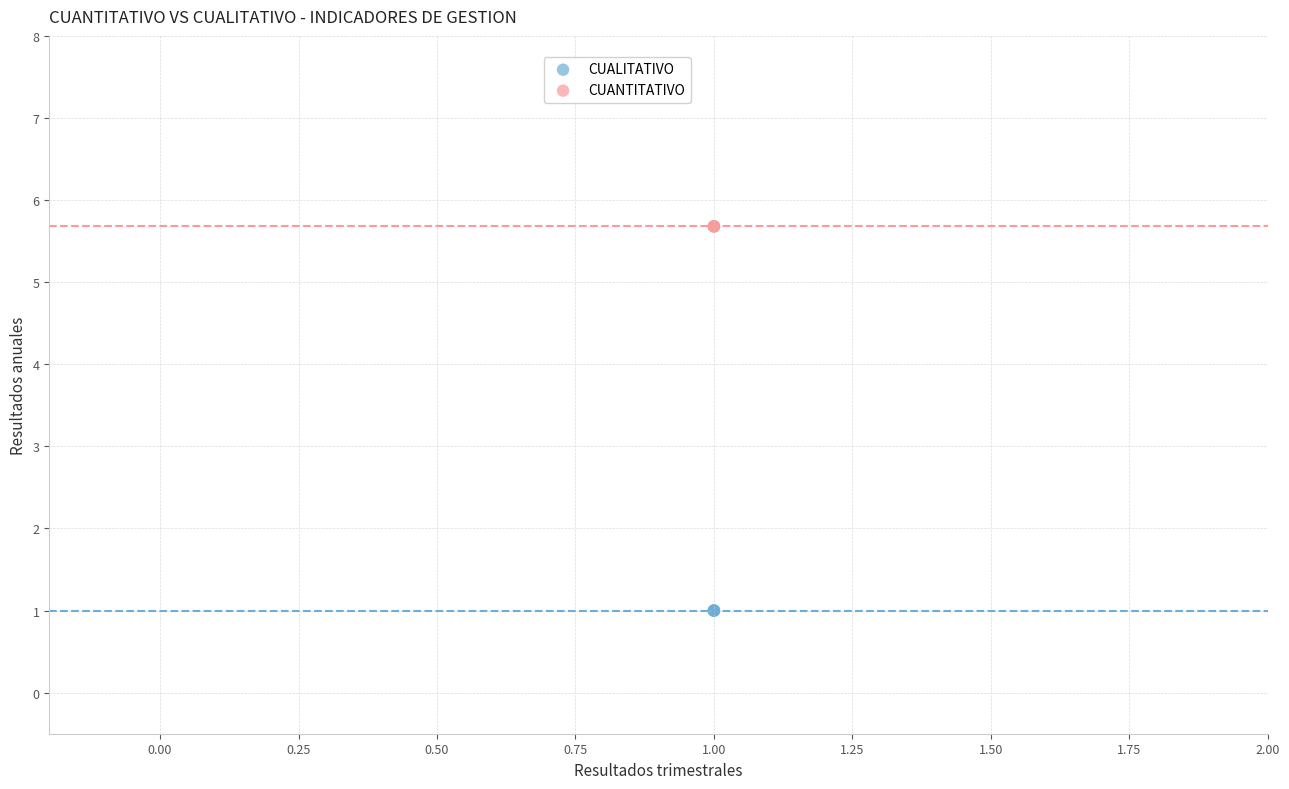

Which series reaches the minimum Y coordinate?

CUALITATIVO